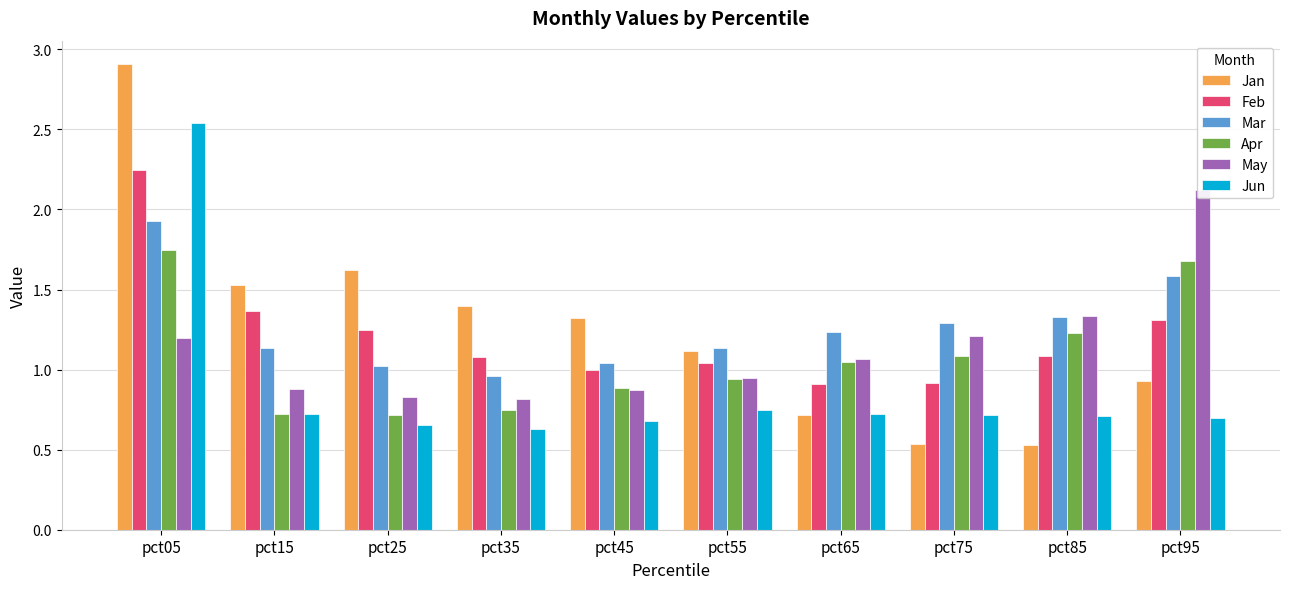

How many bars are there in each group?

6